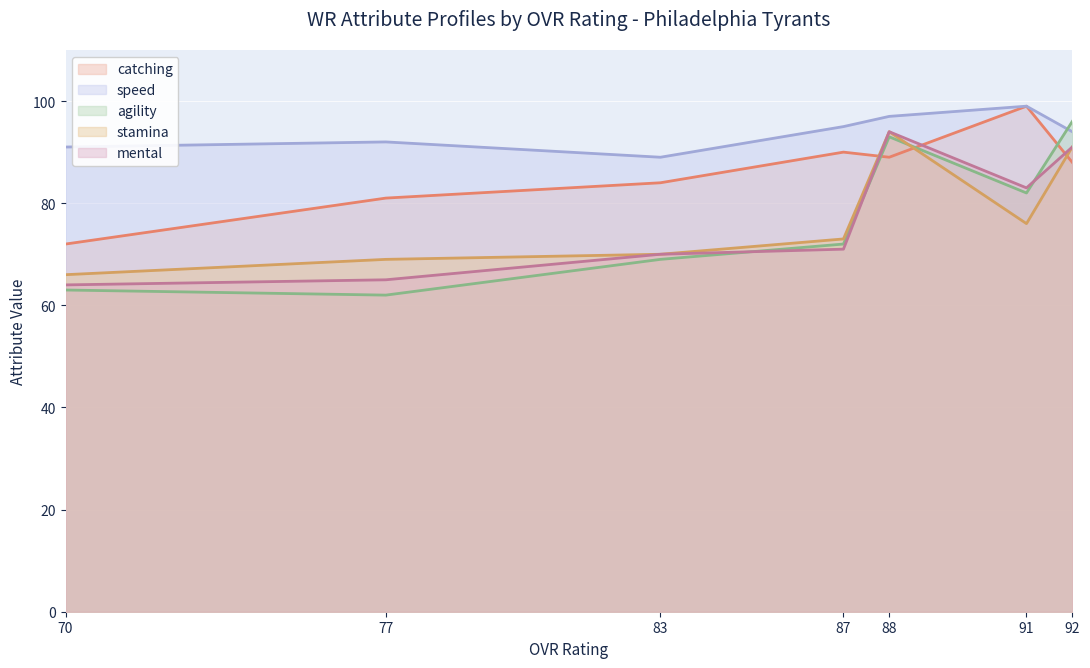

Reading left to right, list all the values displayed in this chart.

speed: 70=91	77=92	83=89	87=95	88=97	91=99	92=94
agility: 70=63	77=62	83=69	87=72	88=93	91=82	92=96
mental: 70=64	77=65	83=70	87=71	88=94	91=83	92=91
stamina: 70=66	77=69	83=70	87=73	88=94	91=76	92=91
catching: 70=72	77=81	83=84	87=90	88=89	91=99	92=88